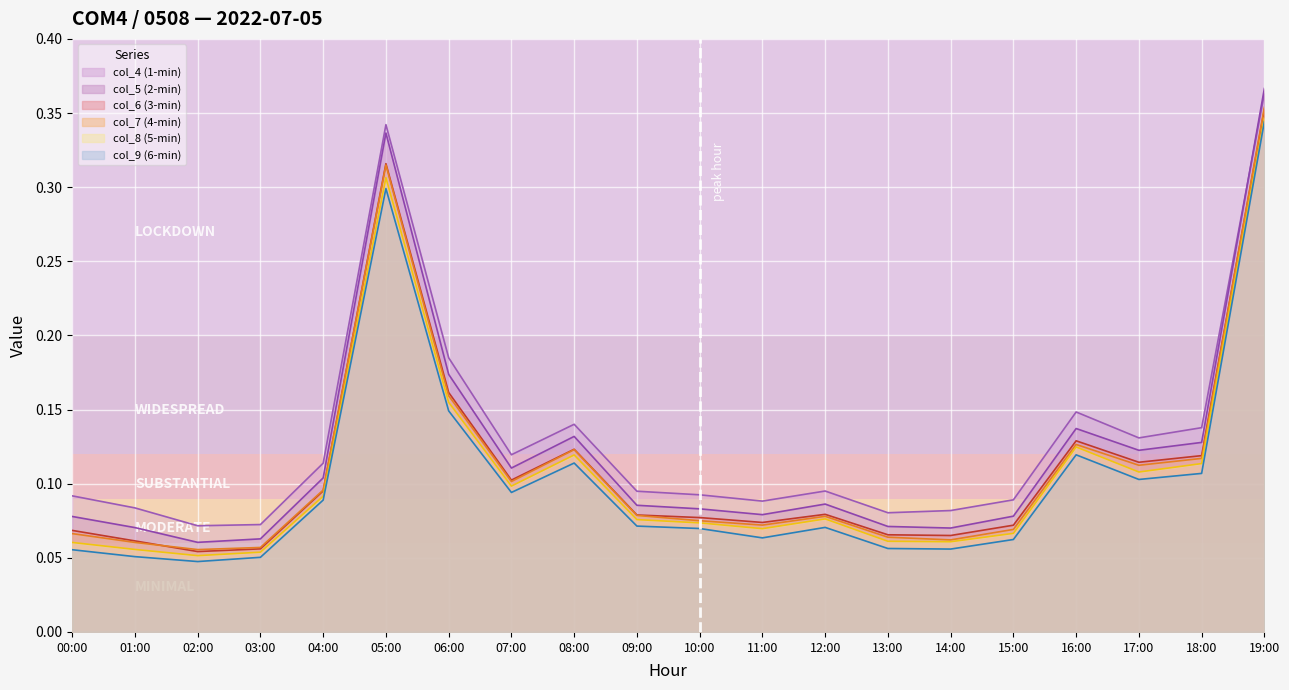

Count the col_9 values in the range 0 to 1.

20